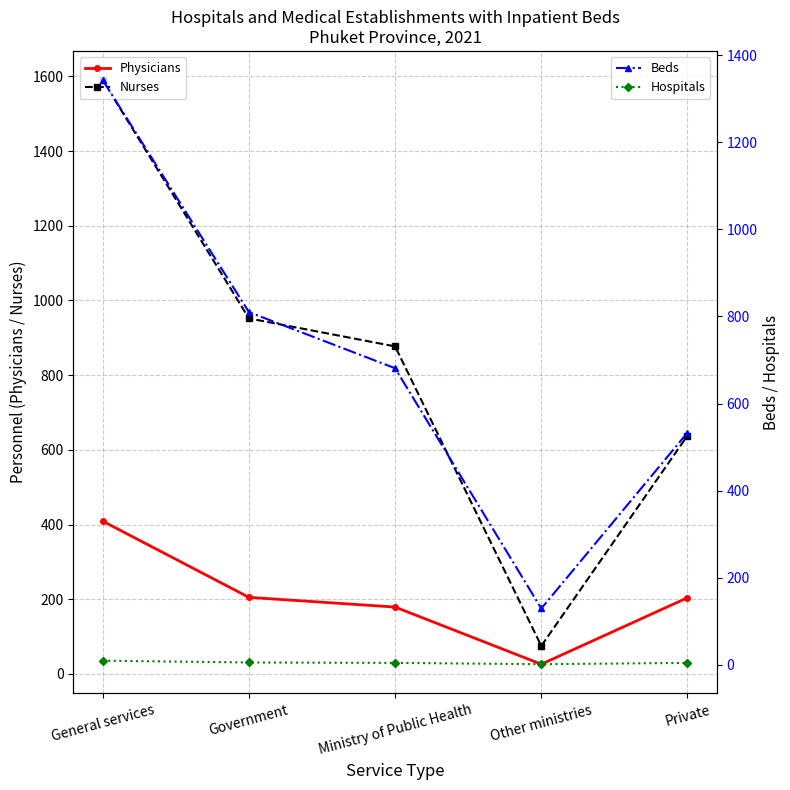

What is the maximum value shown in the chart?

1590